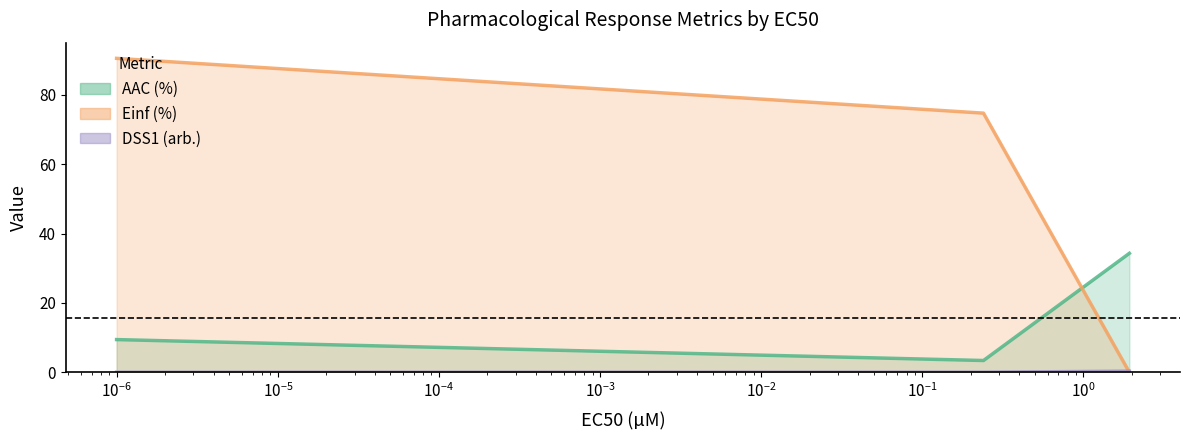

At GDSC1000 rep 1, list the series in order from smallest to largest.

DSS1 (arb.), AAC (%), Einf (%)